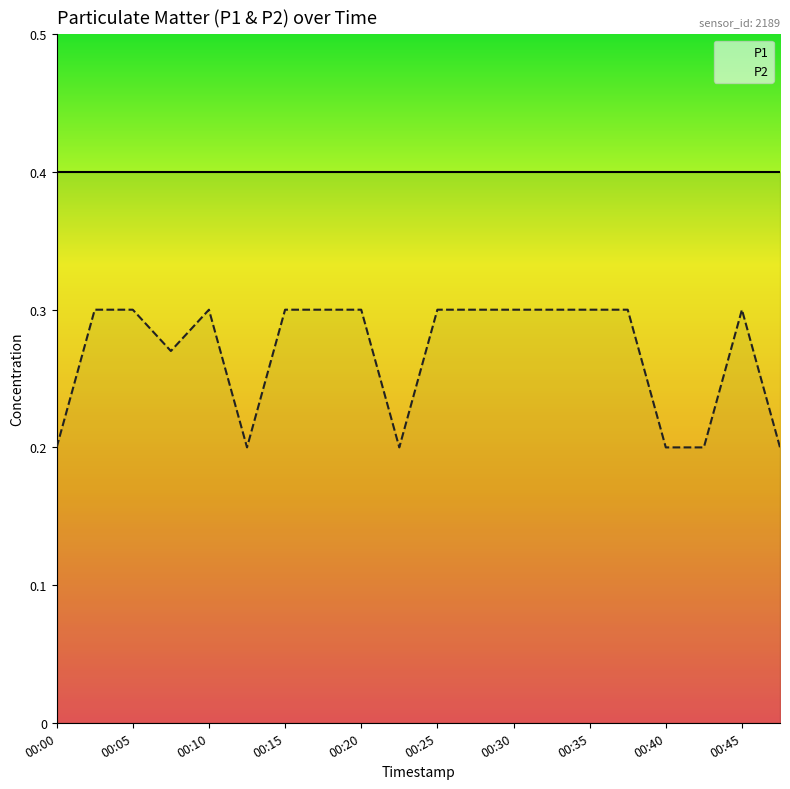

List the series in order of their peak value, lowest first.

P2, P1